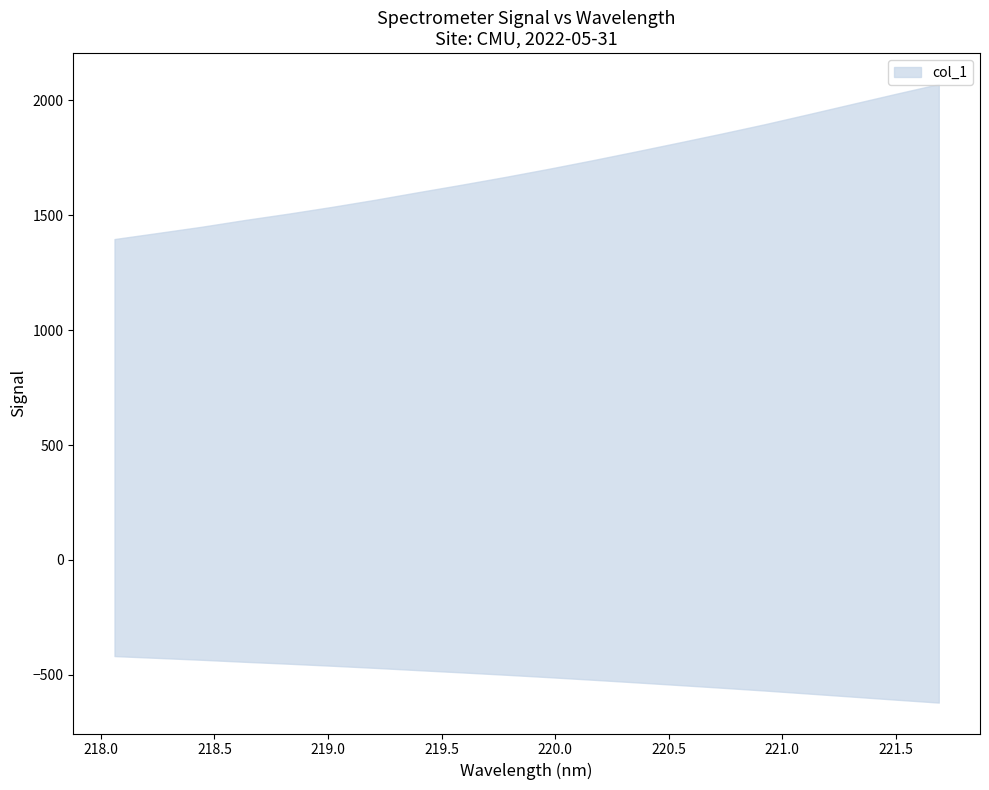

Is it true that the value at 220.3533 is 713.4?

False